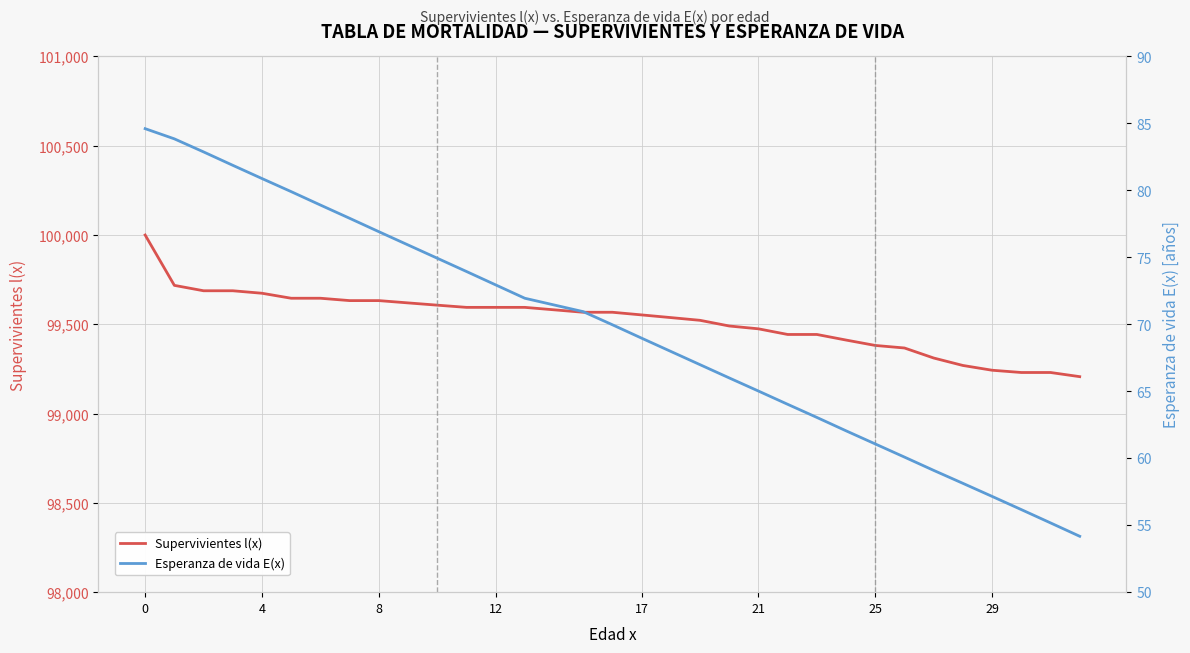

True or false: Esperanza de vida E(x) has more than 2 interior local peaks.

False